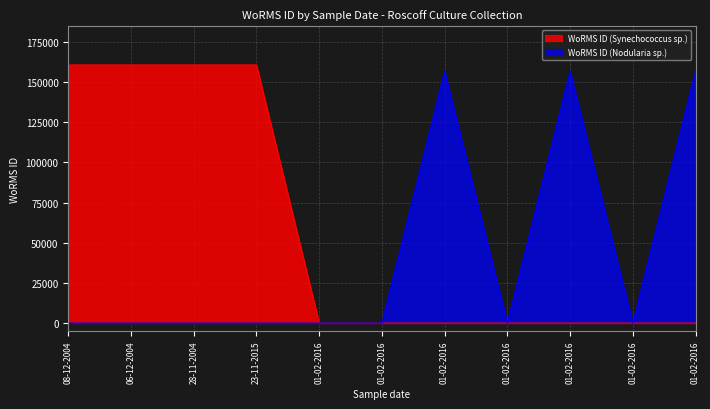

How many data points in WoRMS ID (Nodularia sp.) are above 0?

3